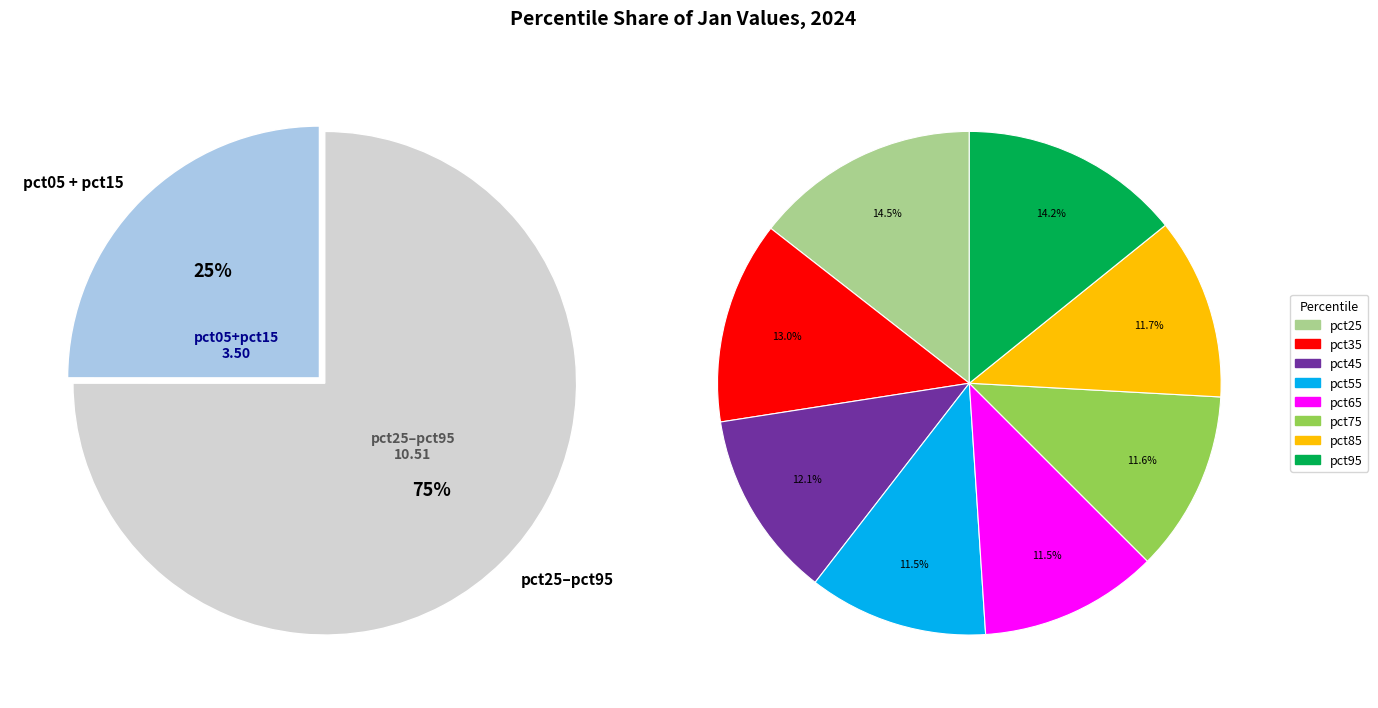

To the nearest percent, what portion does pct15 represent?

13%